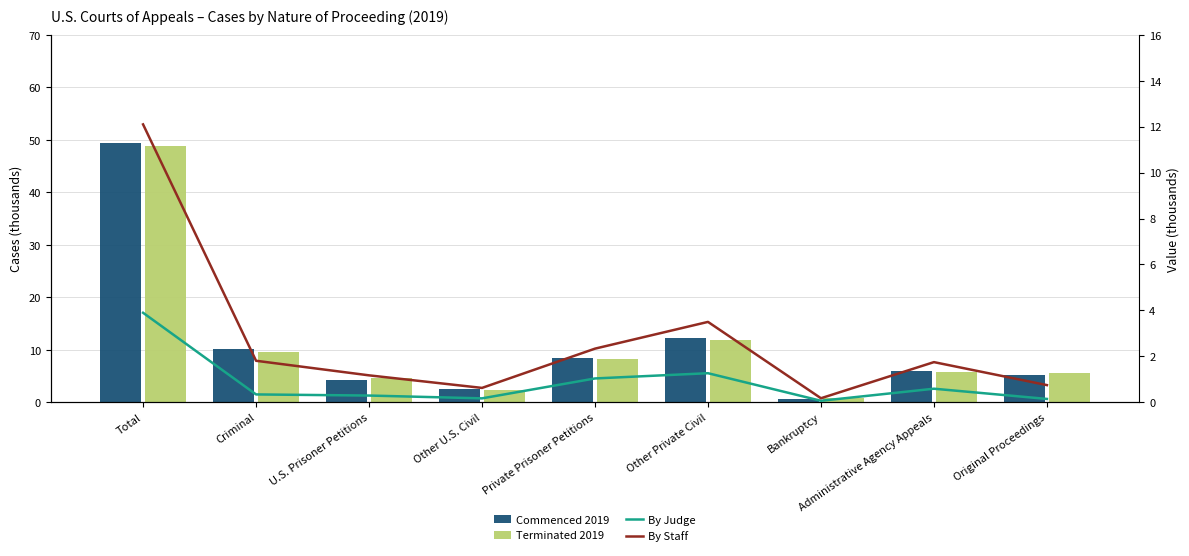

What is the difference between the second highest and second lowest values in the Commenced 2019 series?

9.7